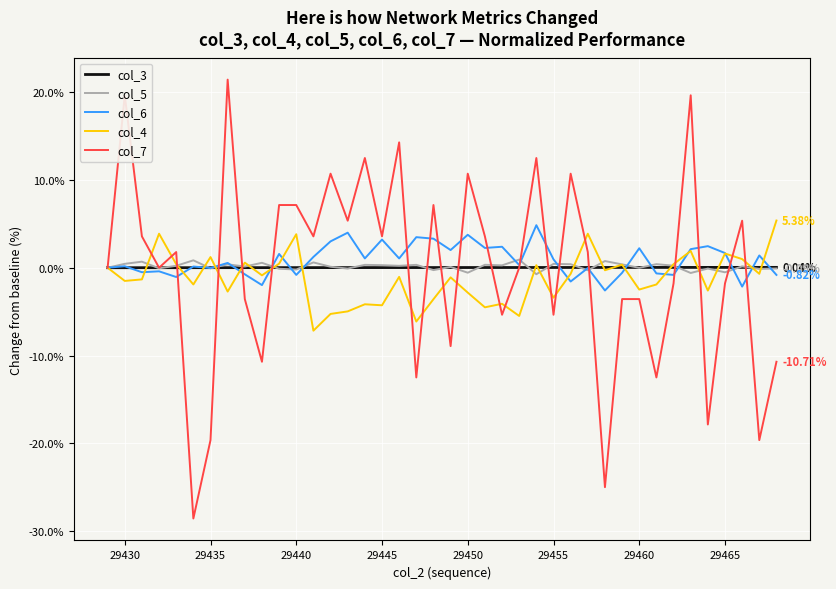

Which series has the largest range (max minus min)?

col_7